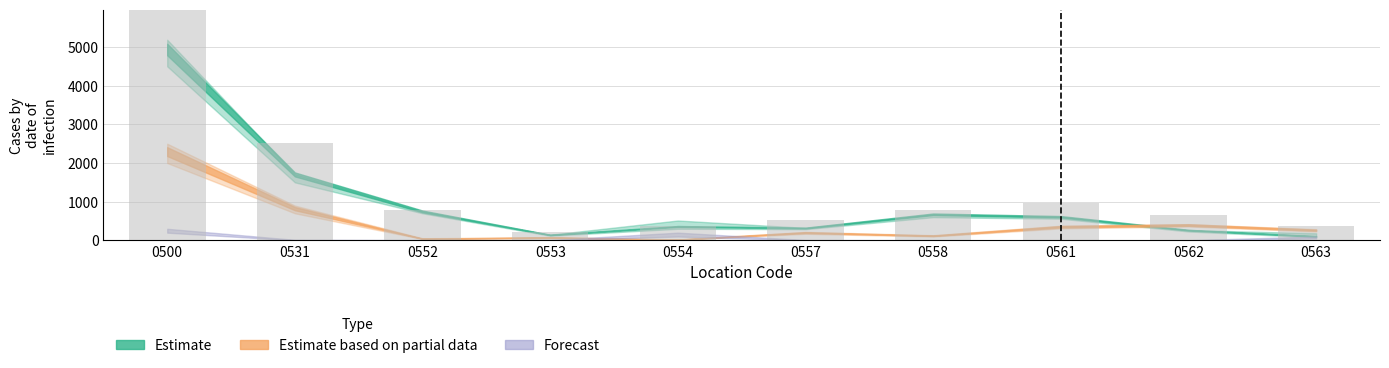

What is the difference between the maximum and minimum values in the Estimate series?

4829